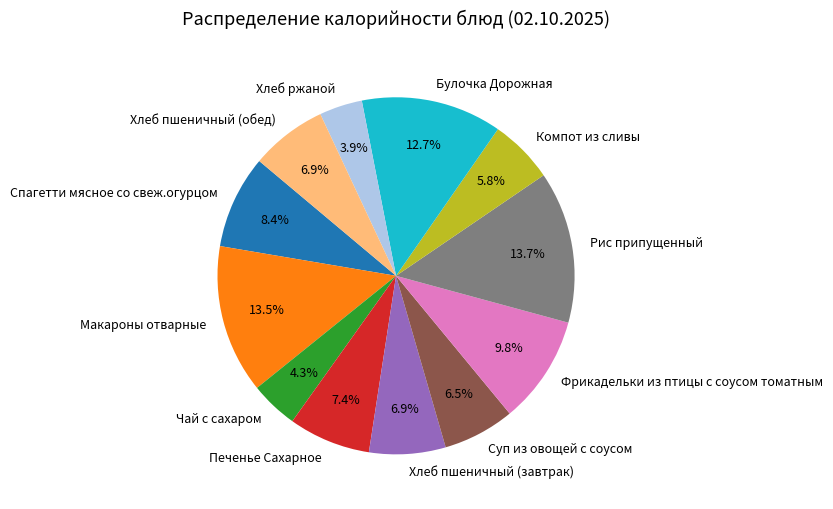

Is it true that Рис припущенный is 1% of the pie?

False